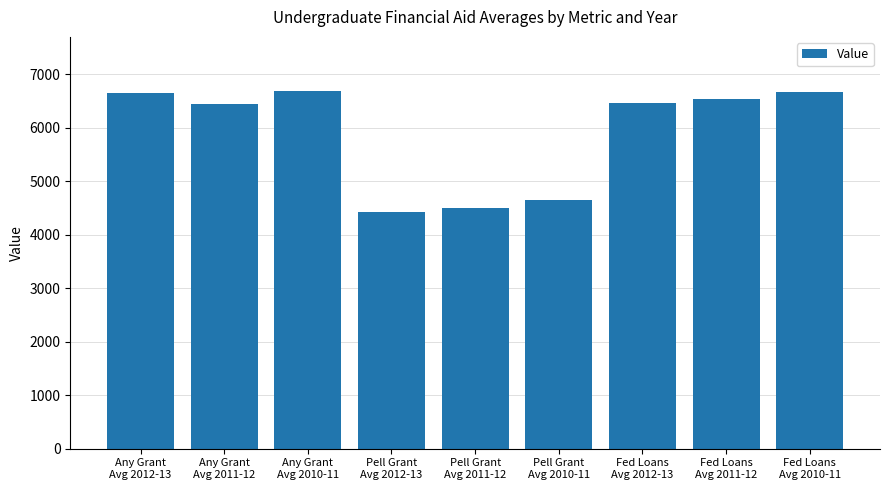

Which category has the lowest value across all series?

Pell Grant
Avg 2012-13